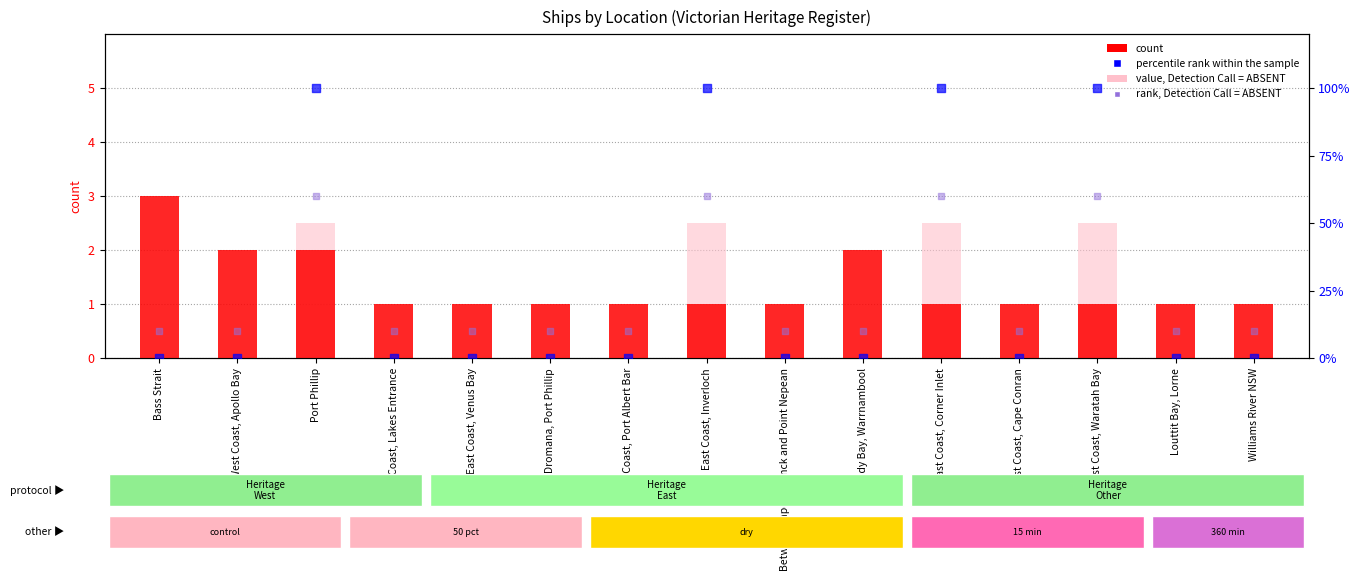

Which series has the largest total across all categories?

percentile rank within the sample